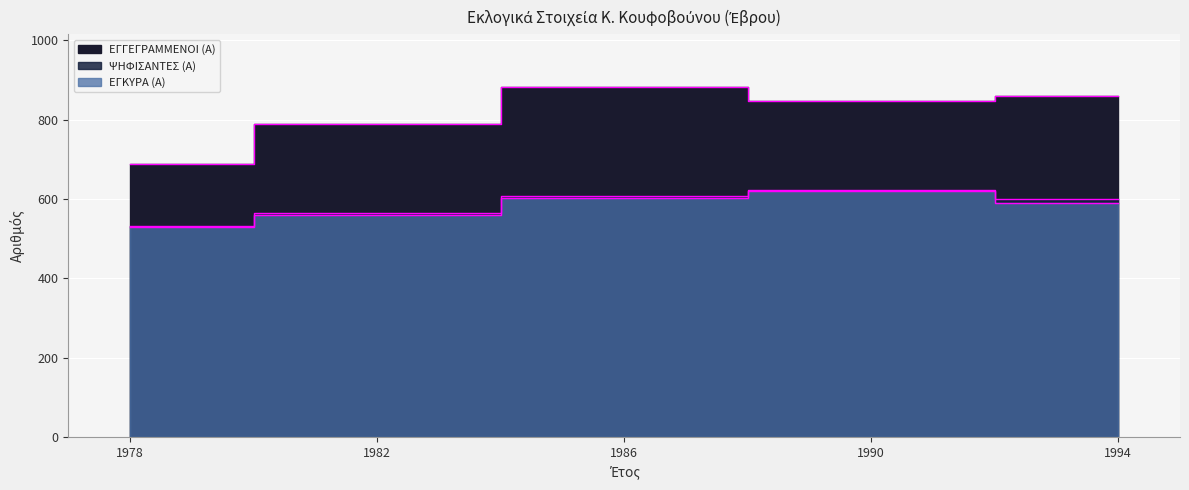

How many data points in ΕΓΓΕΓΡΑΜΜΕΝΟΙ (Α) are less than 847?

2